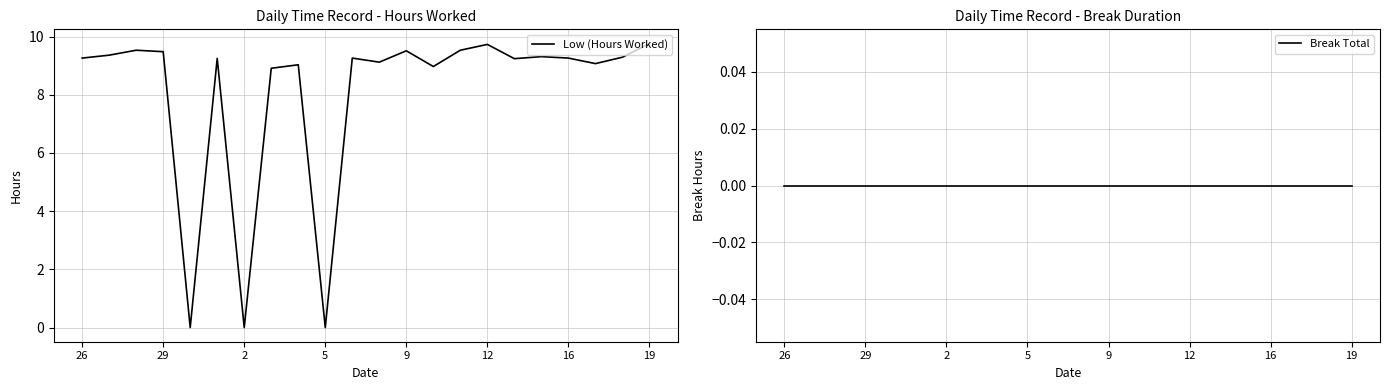

At which label does Break Total reach its minimum?

26